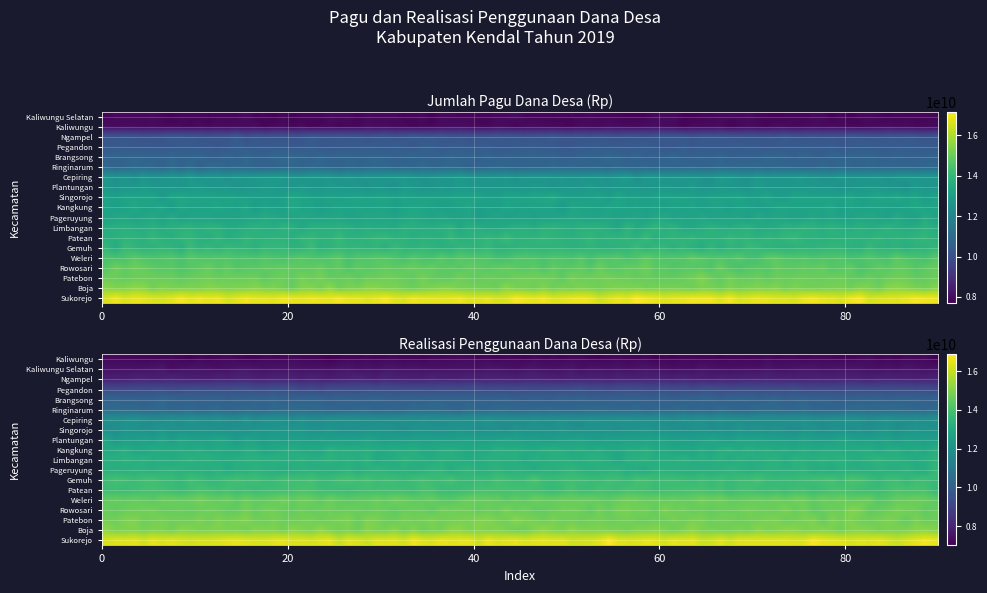

Which series has the largest range (max minus min)?

Ngampel